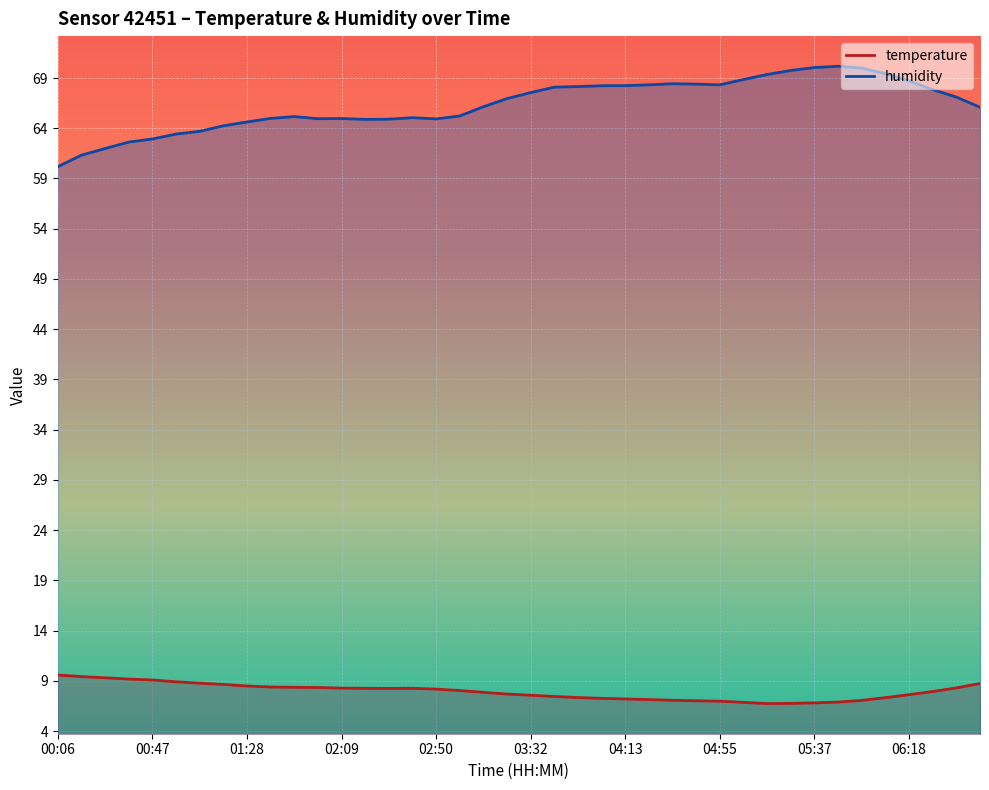

Which series has the largest range (max minus min)?

humidity